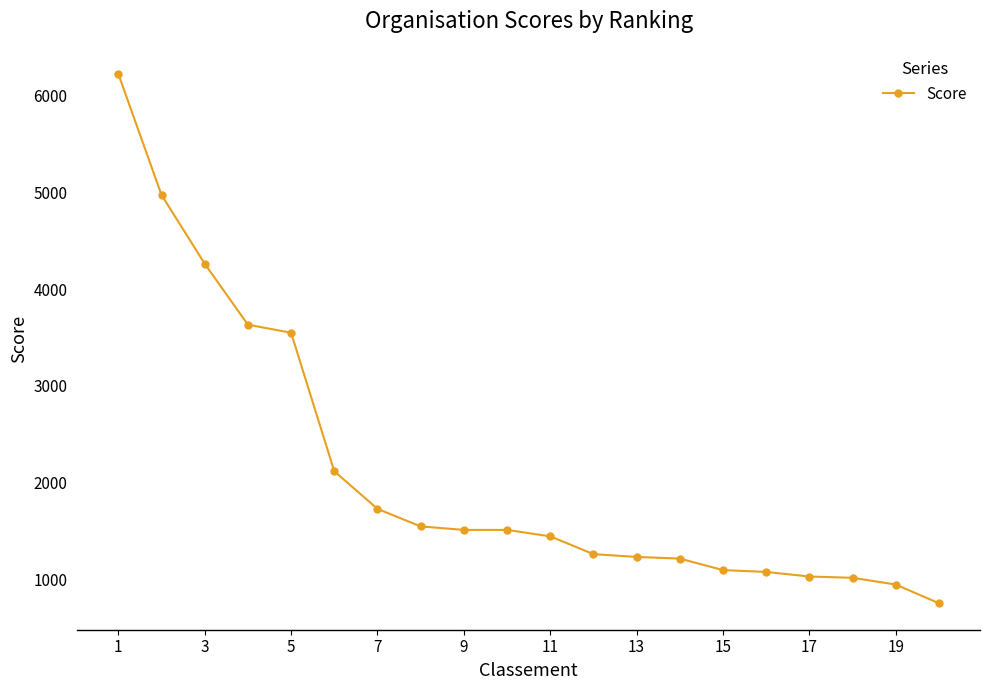

What is the average value?

2105.6